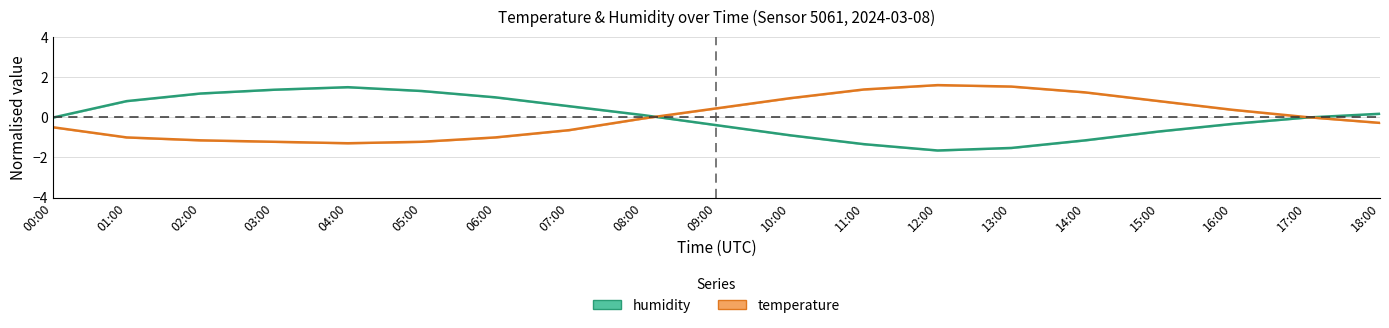

The temperature series shows 2.1 at 11:00. True or false?

False